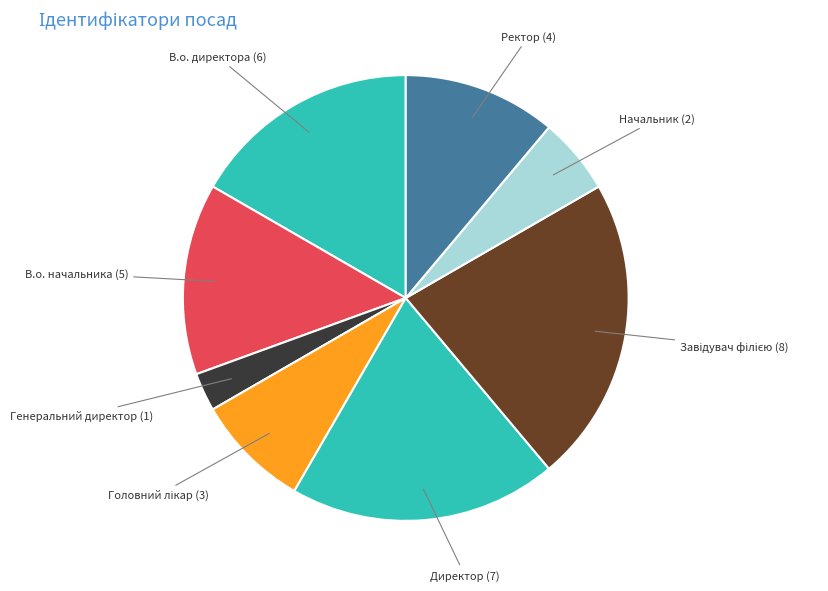

Is there any slice that represents more than half of the pie?

No